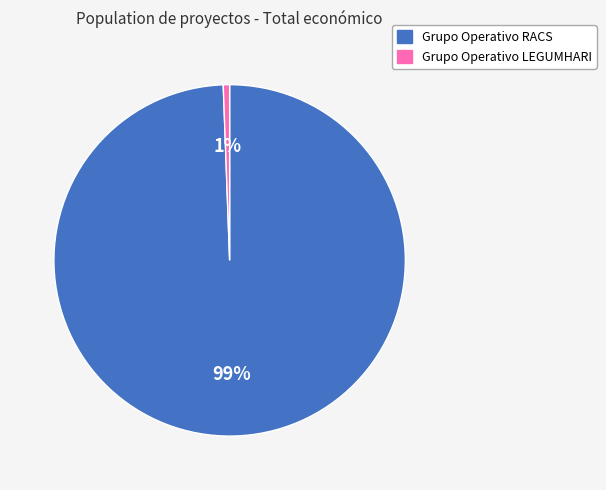

Rank the categories by value from highest to lowest.

Grupo Operativo RACS, Grupo Operativo LEGUMHARI